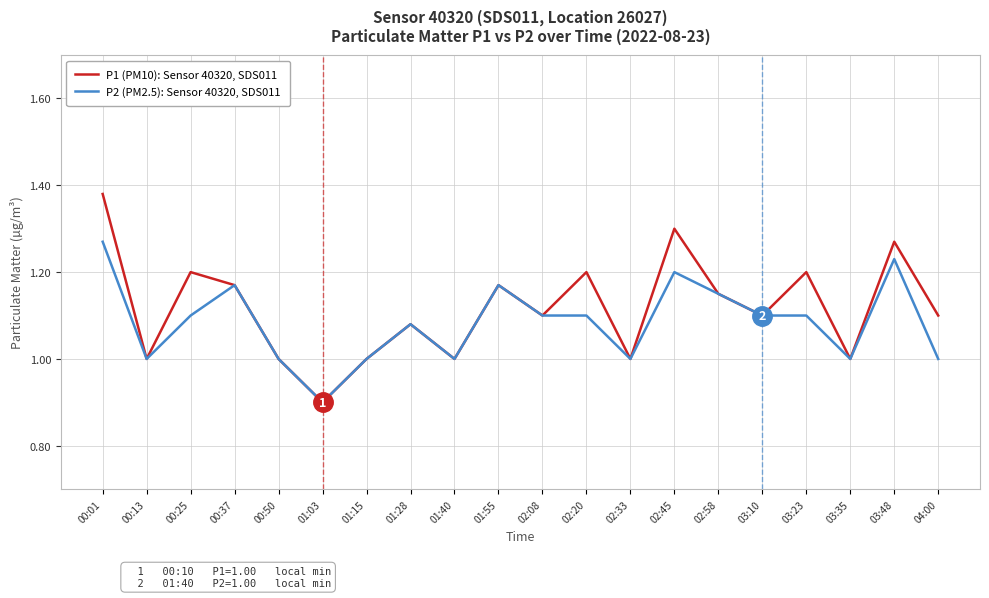

What is the total value across all series at 00:13?

2.0